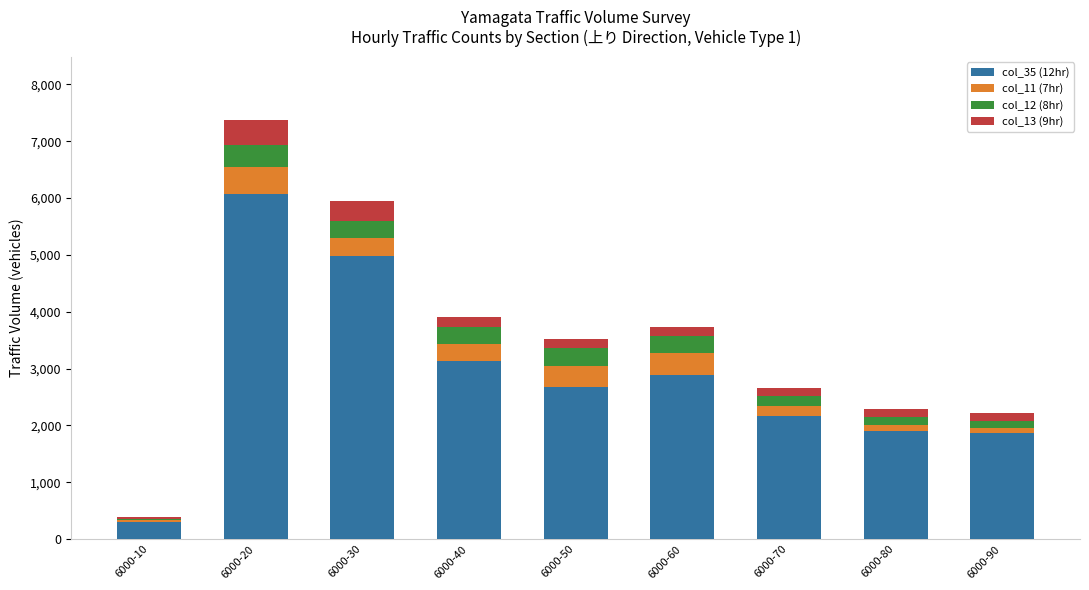

At which label does col_35 (12hr) reach its minimum?

6000-10